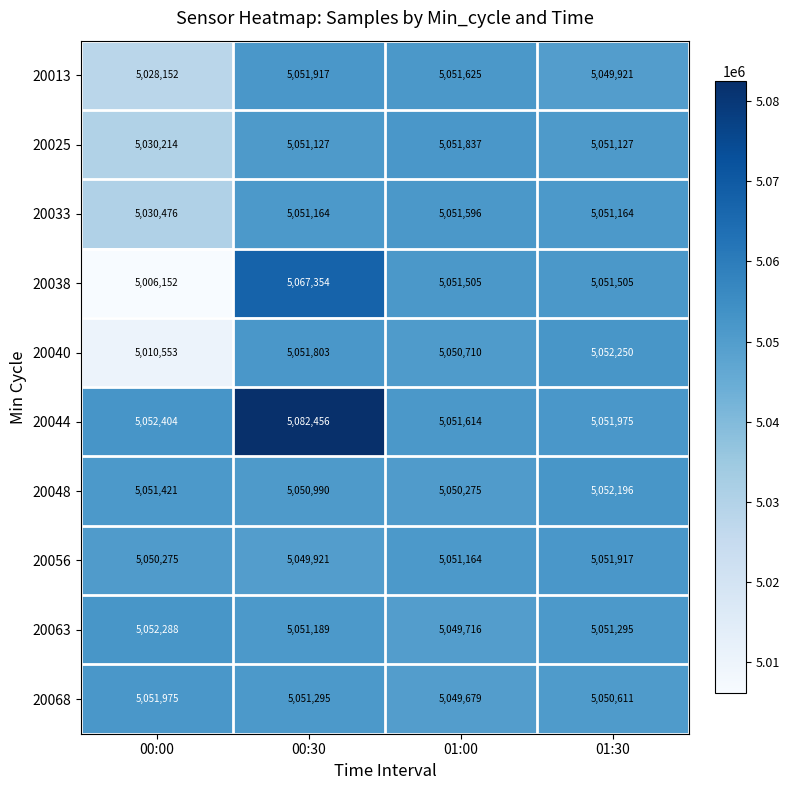

Which series has the largest total across all categories?

20044